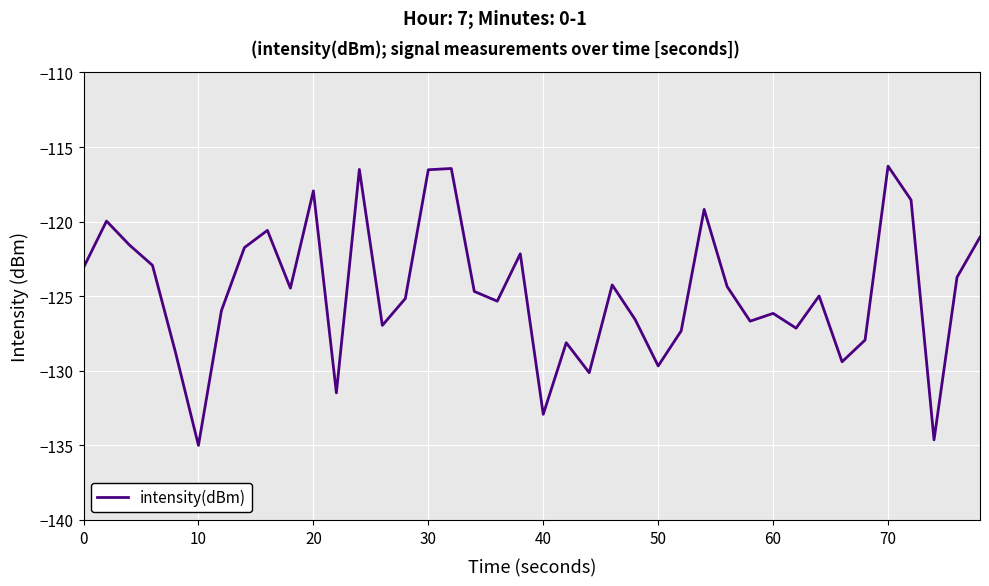

What is the difference between the maximum and minimum values?

18.7